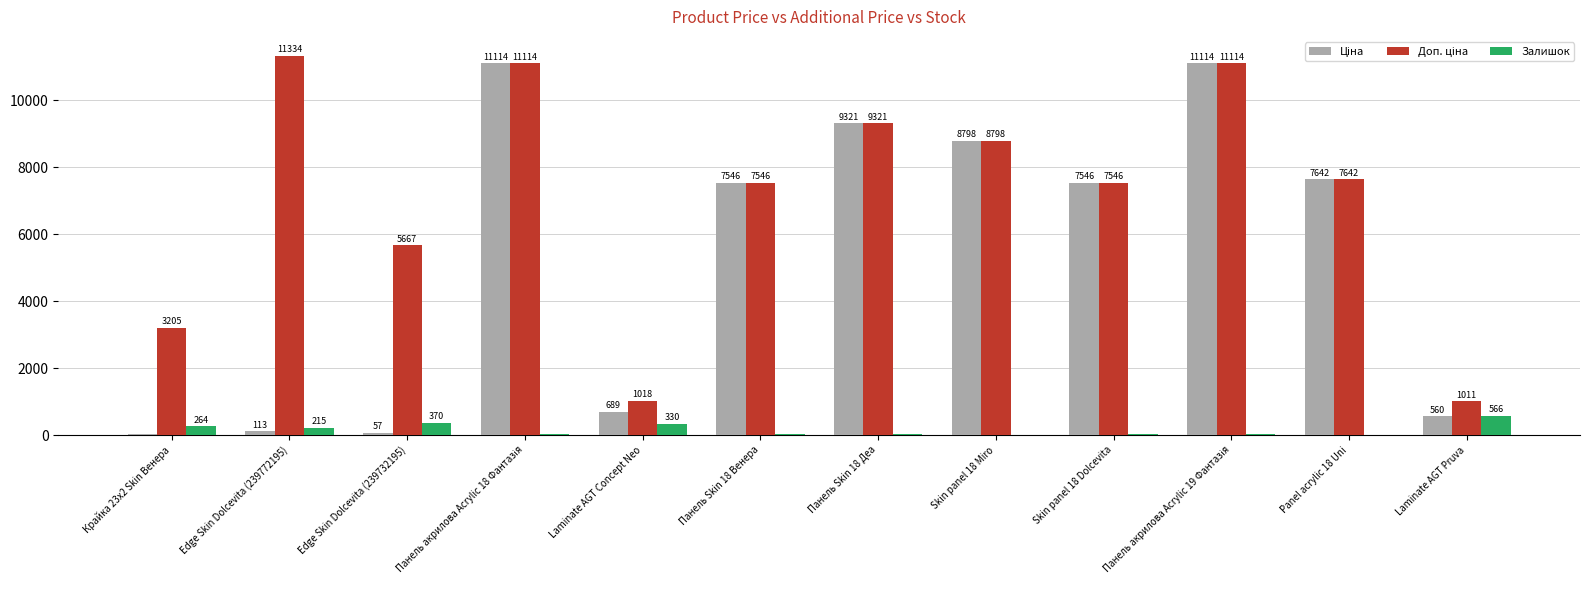

What is the sum of all Залишок values?

1913.0